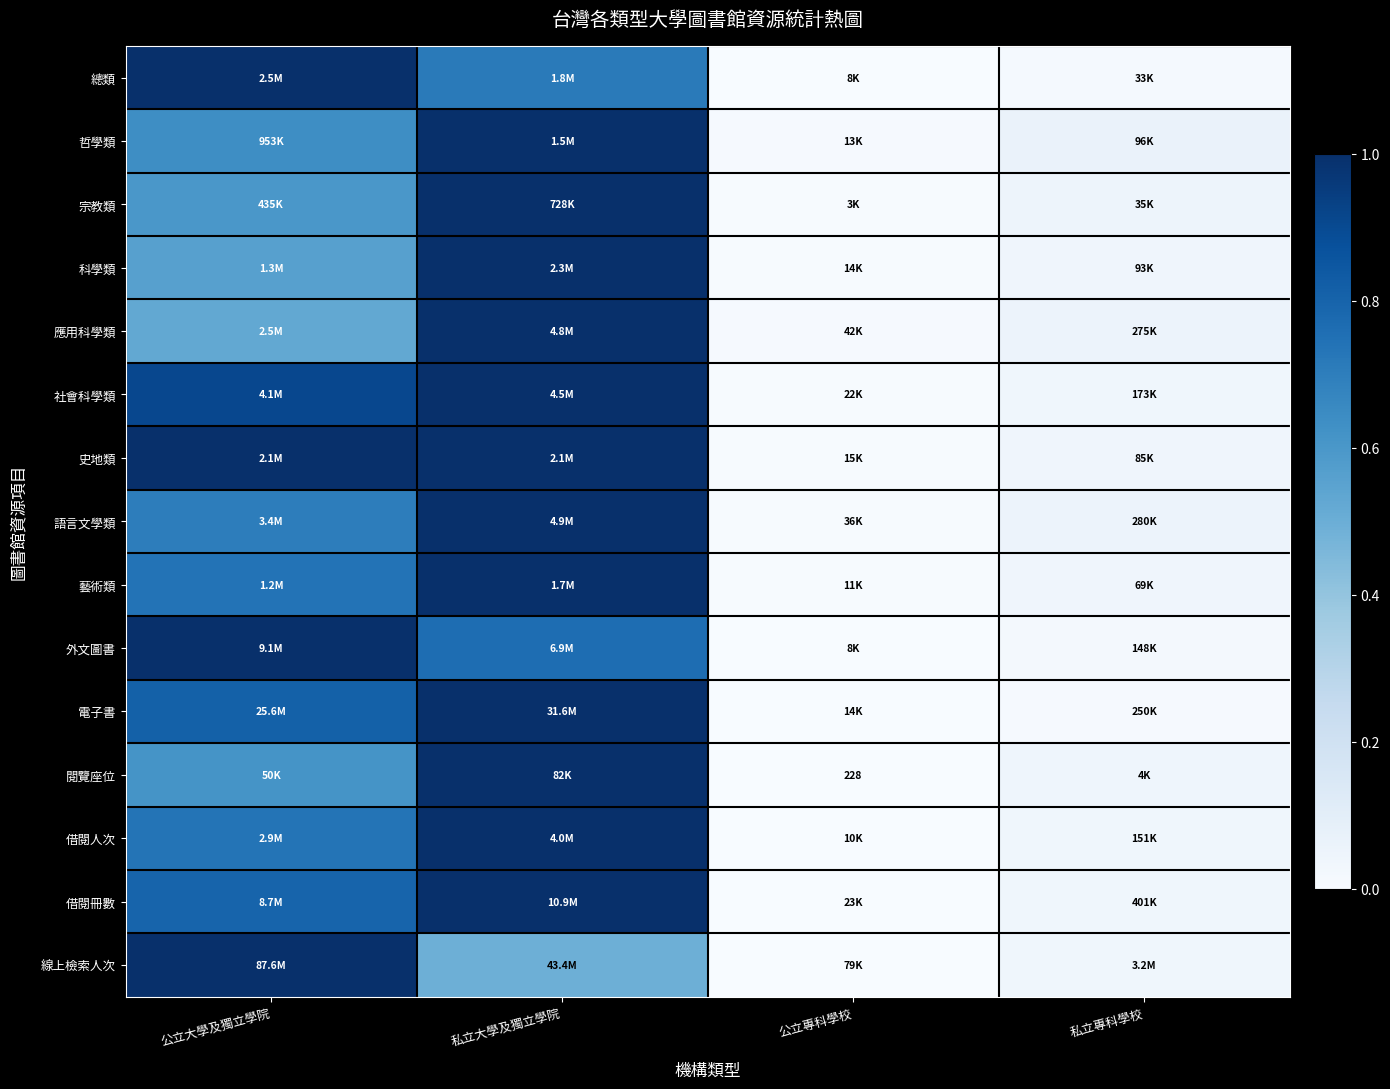

At how many categories does at least one series exceed 0?

4